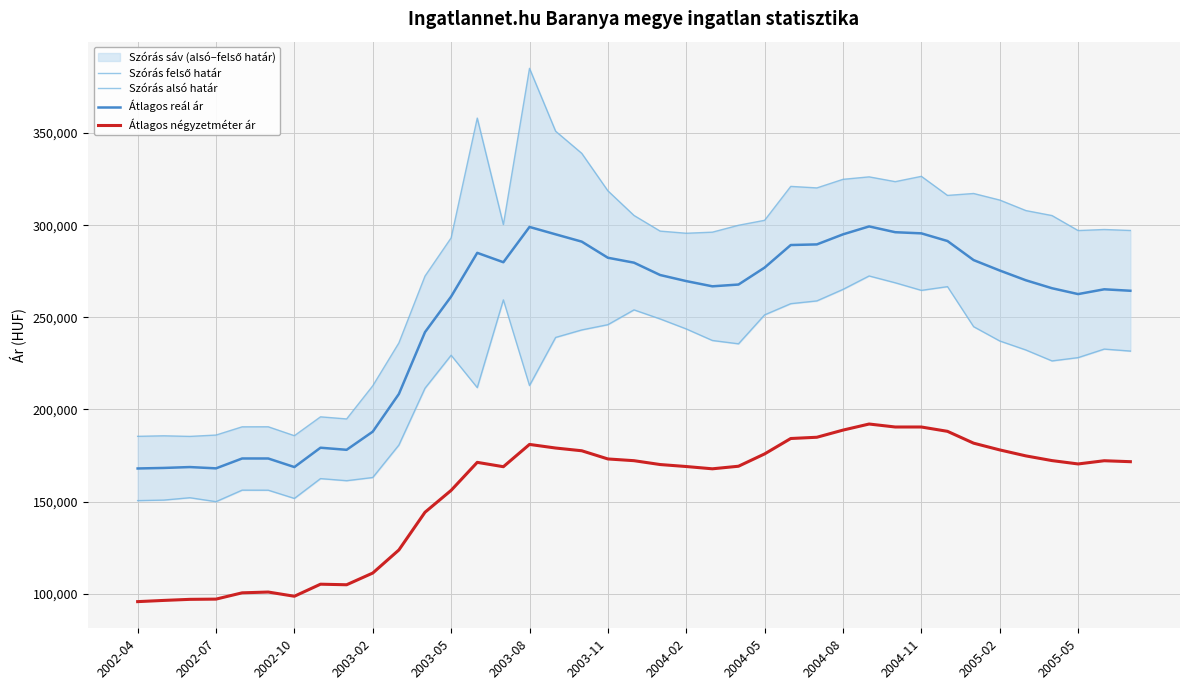

True or false: Átlagos négyzetméter ár and Átlagos reál ár cross at least once.

False